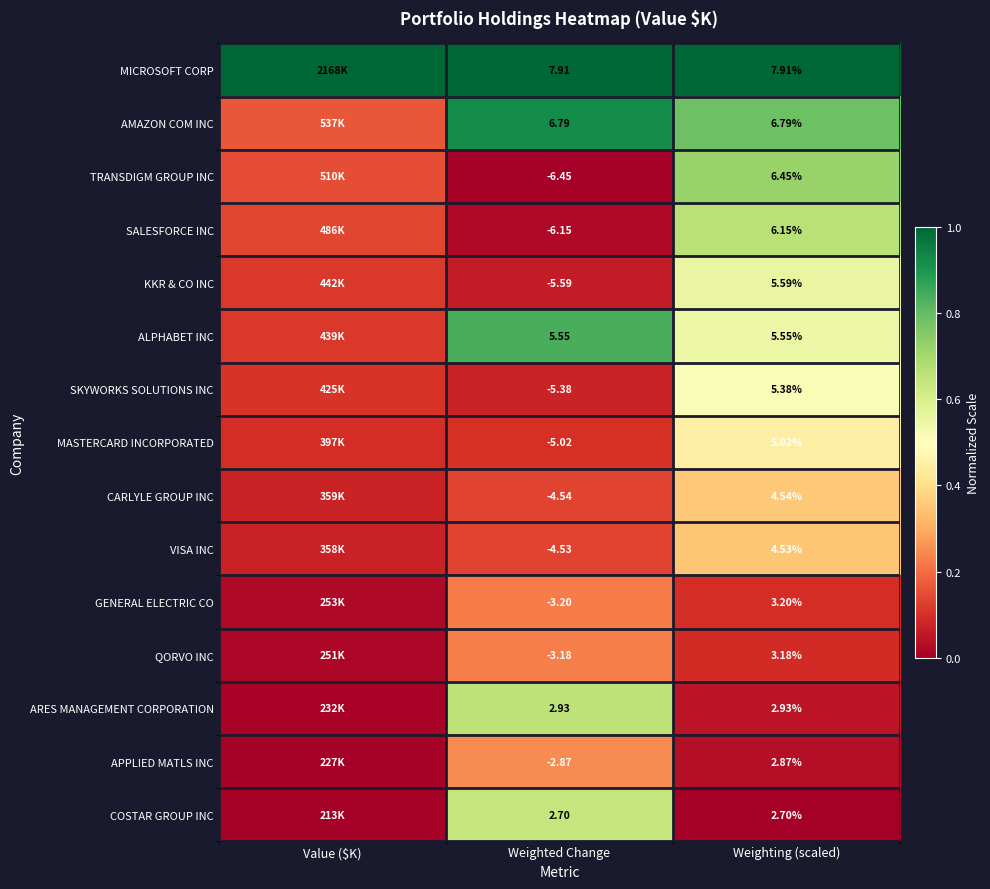

At Weighting (scaled), list the series in order from largest to smallest.

MICROSOFT CORP, AMAZON COM INC, TRANSDIGM GROUP INC, SALESFORCE INC, KKR & CO INC, ALPHABET INC, SKYWORKS SOLUTIONS INC, MASTERCARD INCORPORATED, CARLYLE GROUP INC, VISA INC, GENERAL ELECTRIC CO, QORVO INC, ARES MANAGEMENT CORPORATION, APPLIED MATLS INC, COSTAR GROUP INC